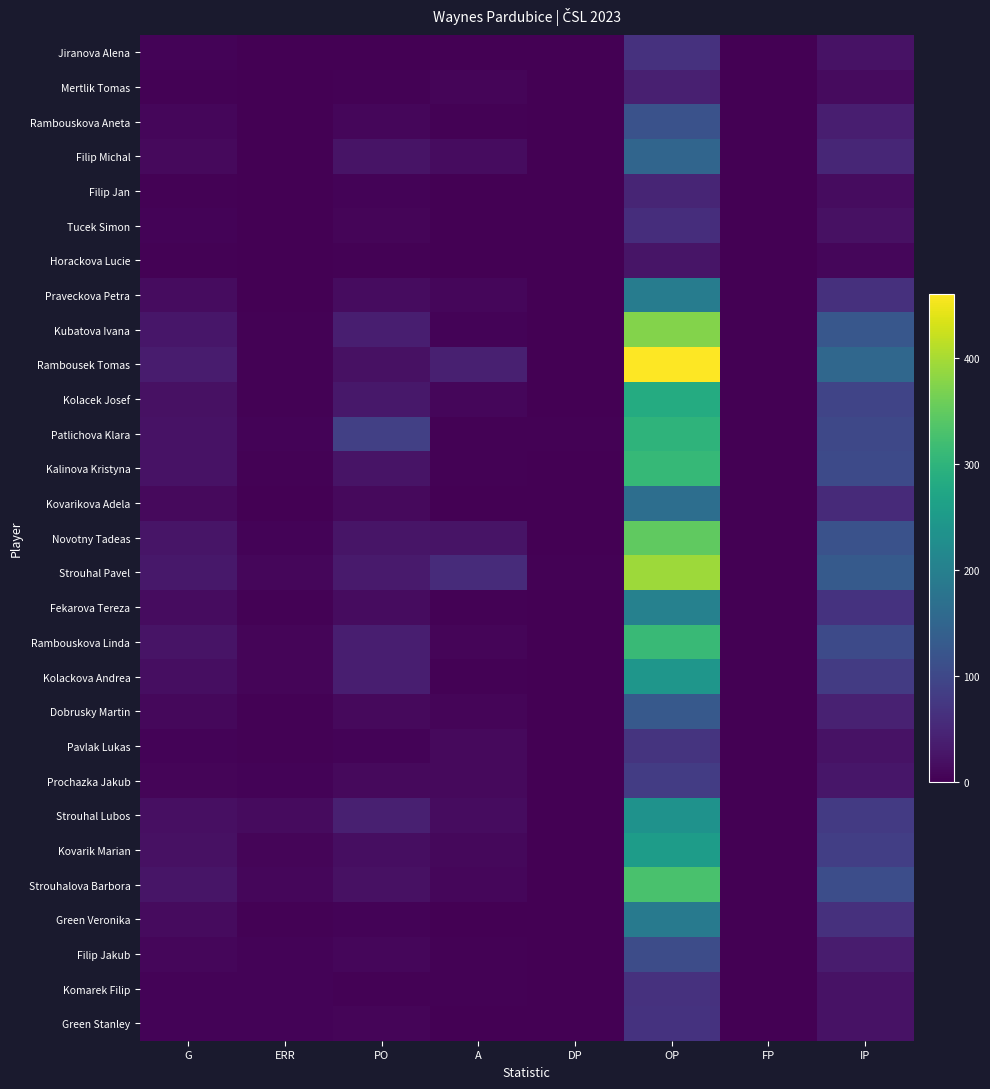

Which series has the largest total across all categories?

Rambousek Tomas